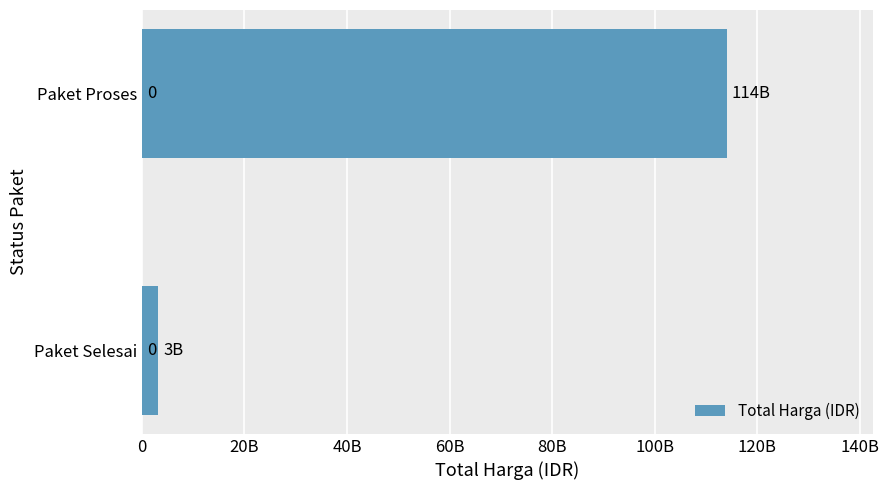

Does the chart contain any negative values?

No